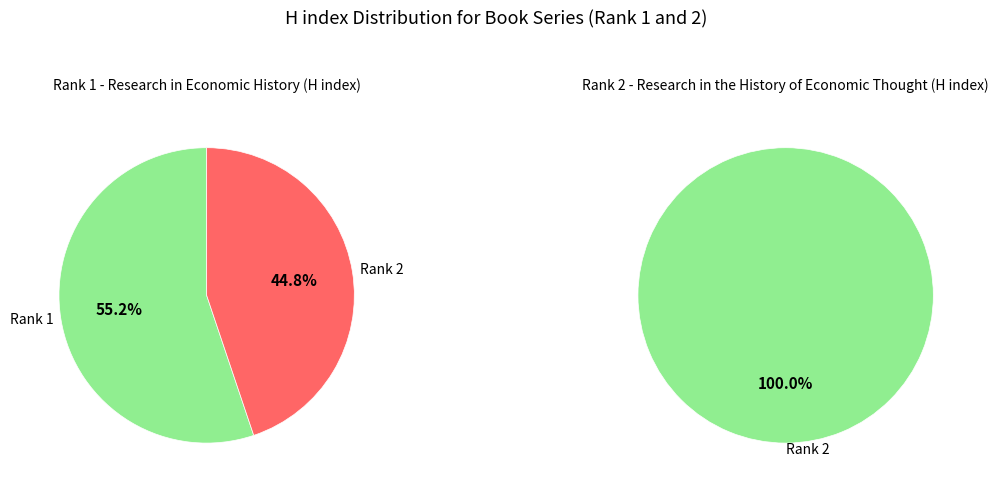

Do Research in the History of Economic Thought and Research in Economic History together represent more than half of the pie?

Yes